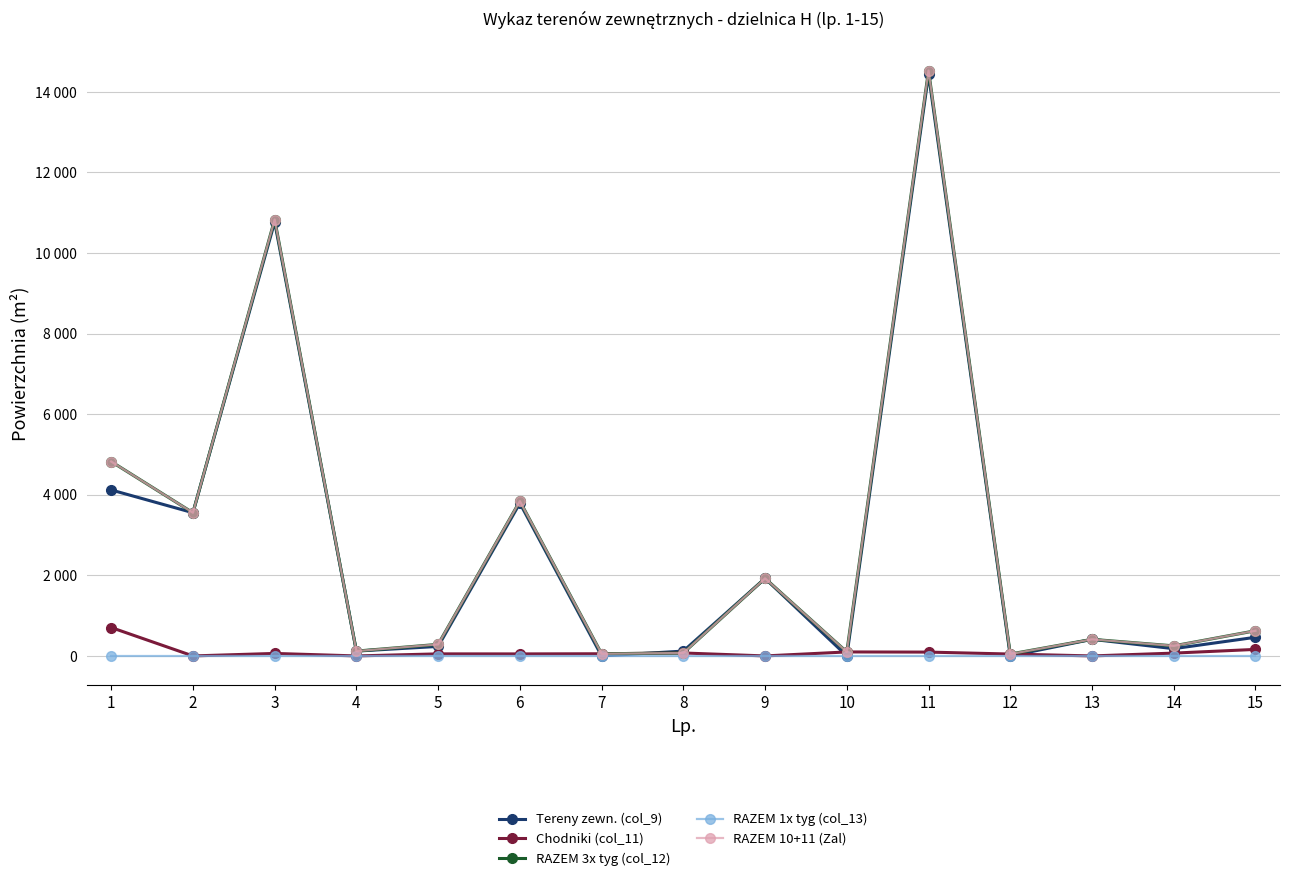

True or false: Tereny zewn. (col_9) and RAZEM 1x tyg (col_13) cross at least once.

False